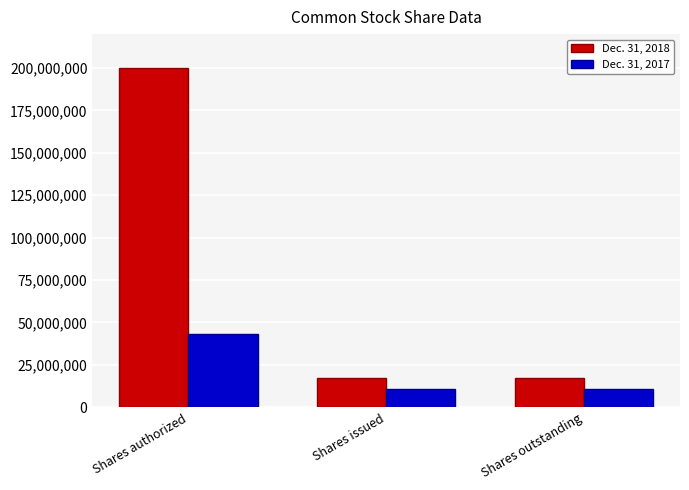

How many data points in Dec. 31, 2017 are above 10708074?

1